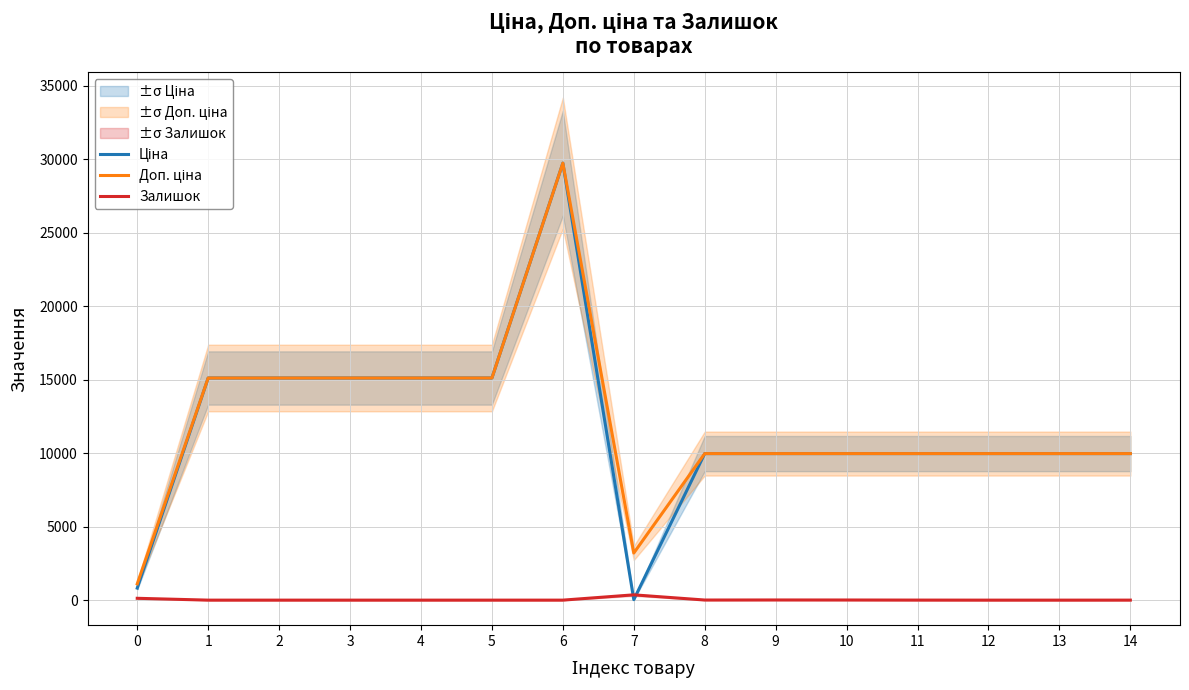

The value of Залишок at 9 is 16.2. True or false?

False